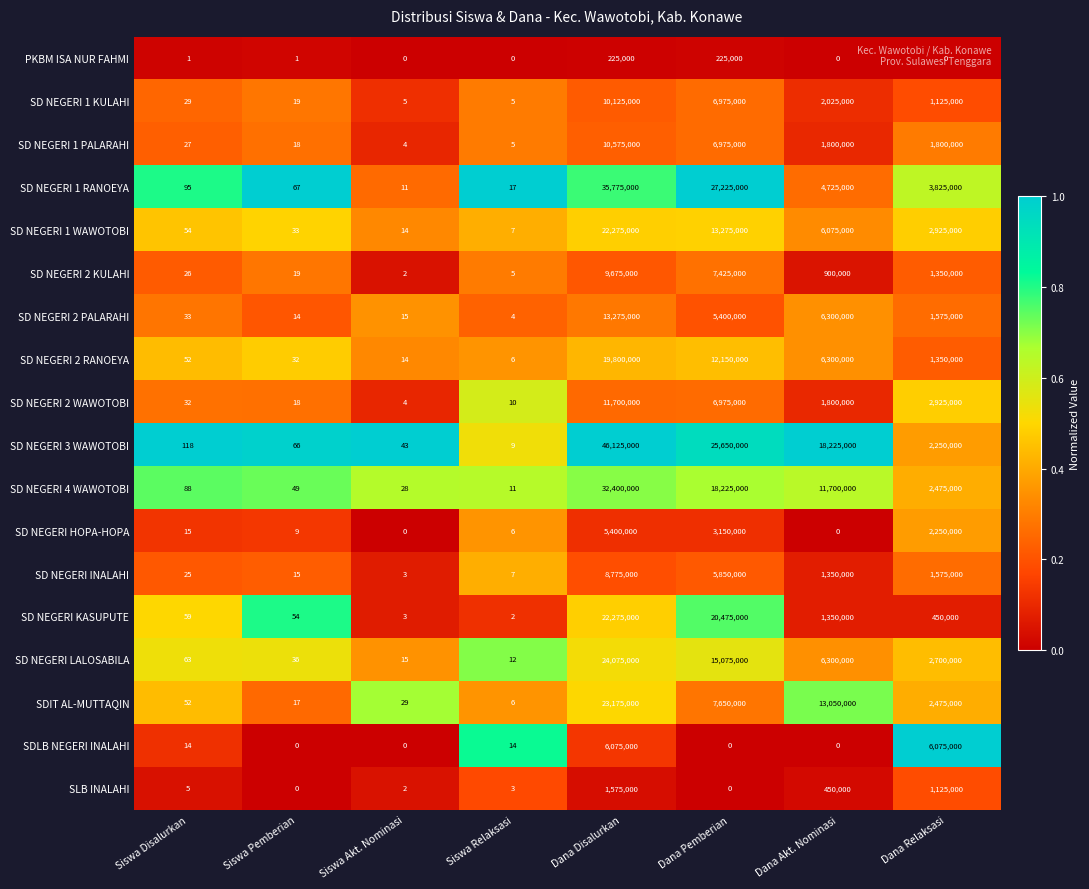

What is the sum of the SD NEGERI INALAHI values at Siswa Disalurkan and Siswa Relaksasi?

32